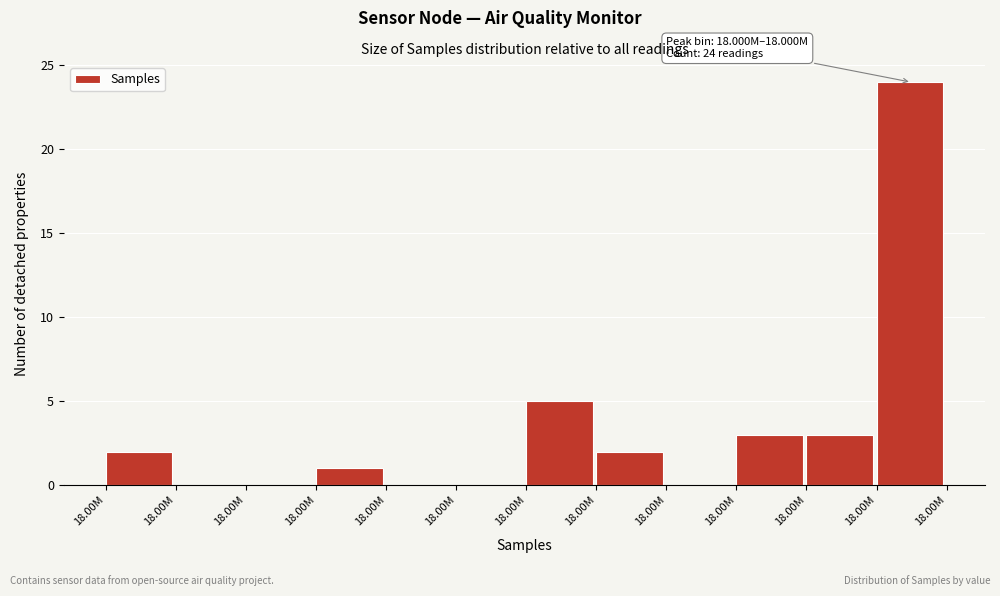

Count the number of categories in the chart.

12